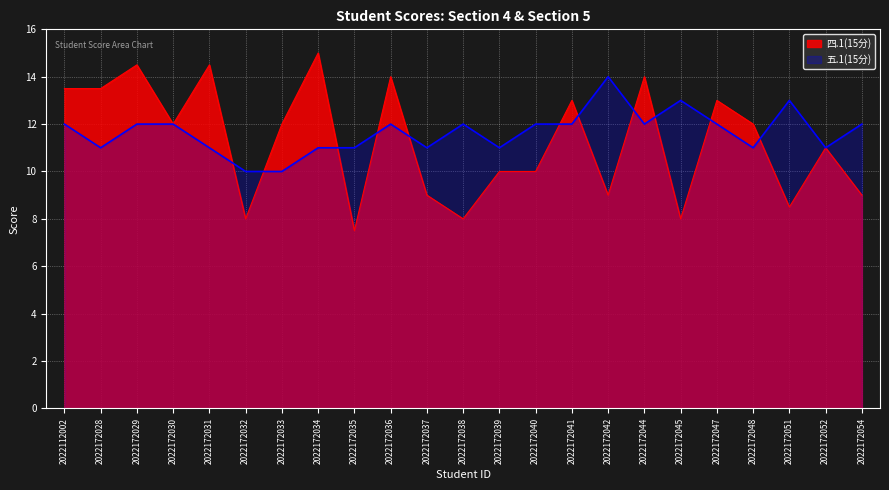

Between 2022172052 and 2022172040, which is larger?

2022172052